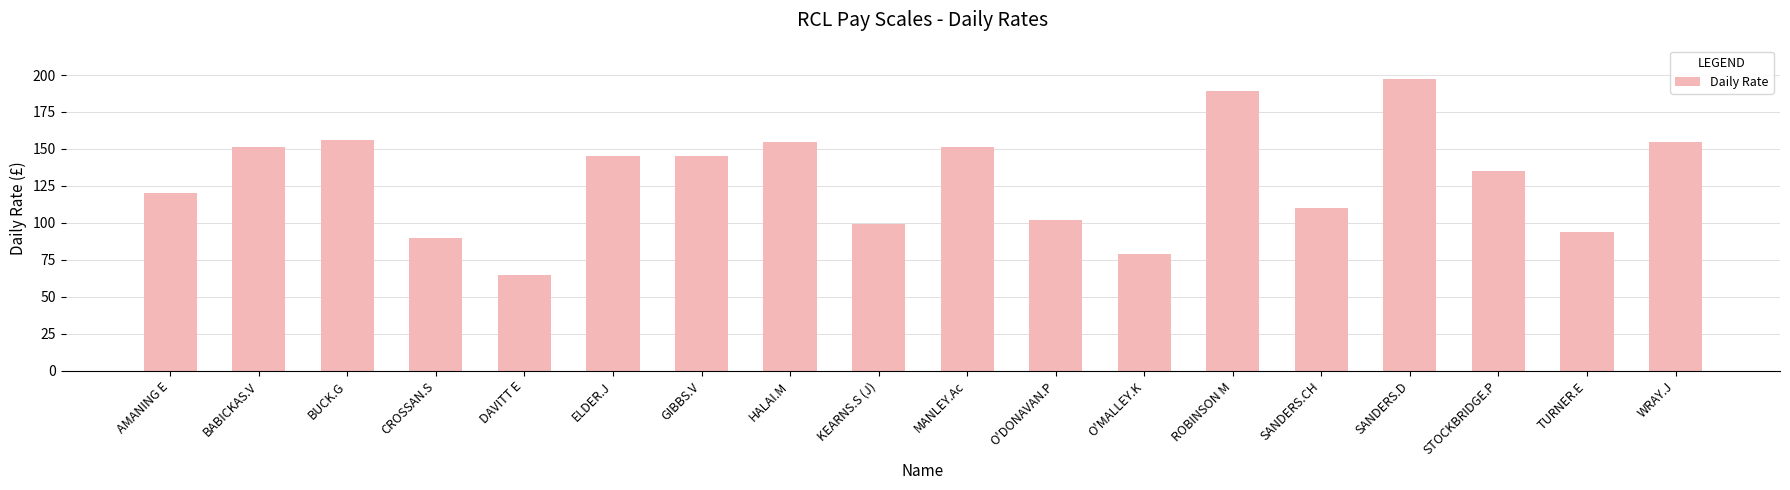

What is the sum of the values at GIBBS.V and CROSSAN.S?

235